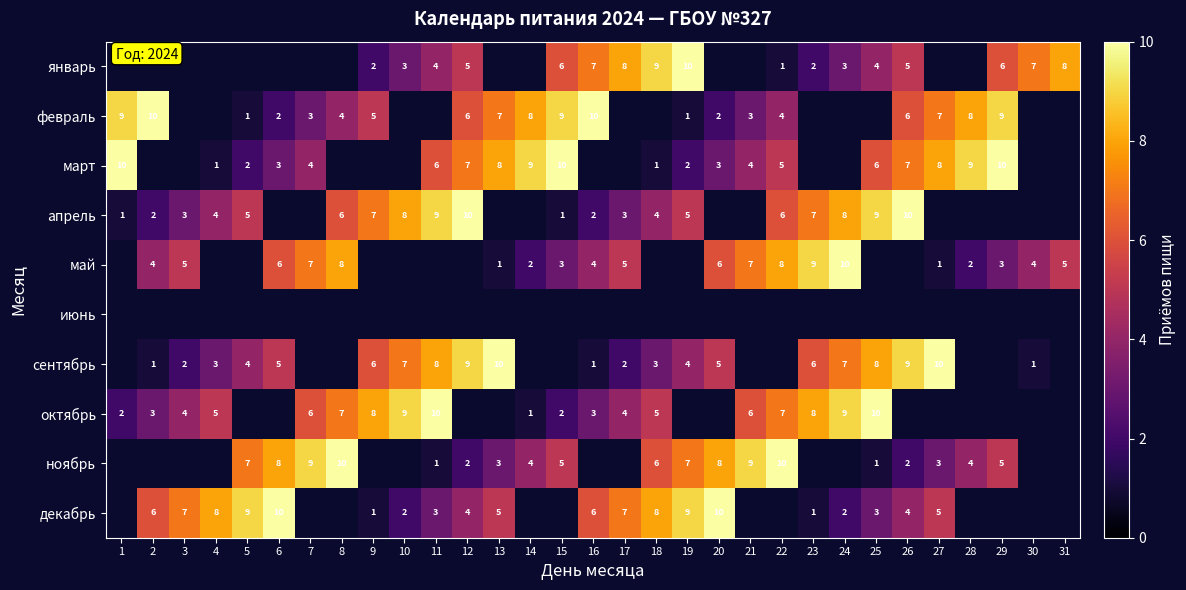

What is the total value across all series at 4?

21